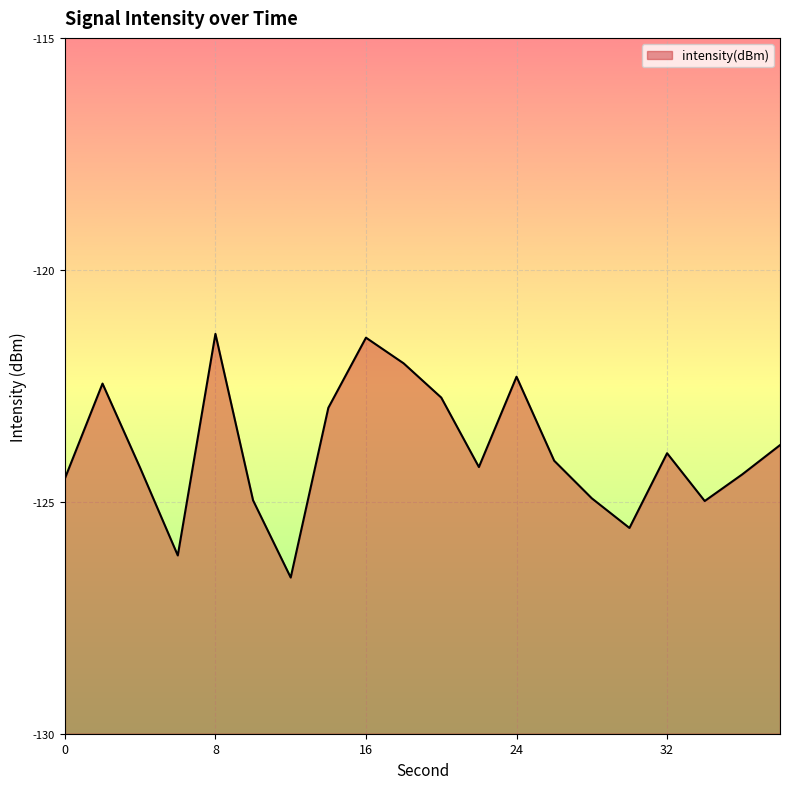

How many data points does each series have?

20